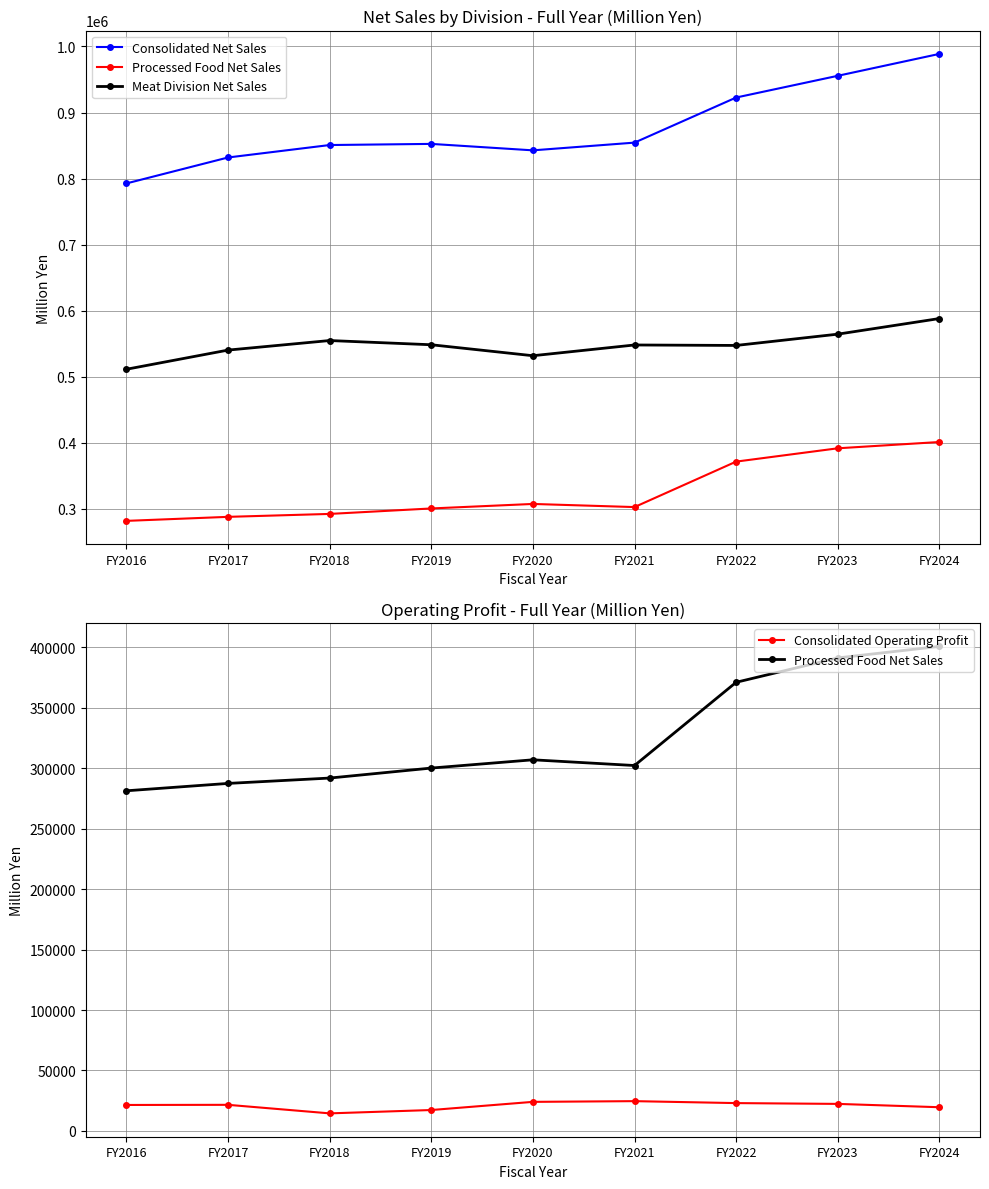

True or false: Meat Division Net Sales has more than 1 points higher than both neighbors.

True